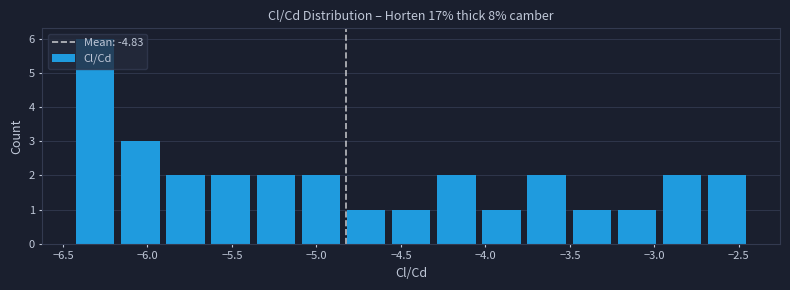

How tall is the bar that spans -4.85 to -4.55 on the x-axis? Neither the bar edges nor the heights are printed on the chart, so give them approximately, as read against the axes.

1